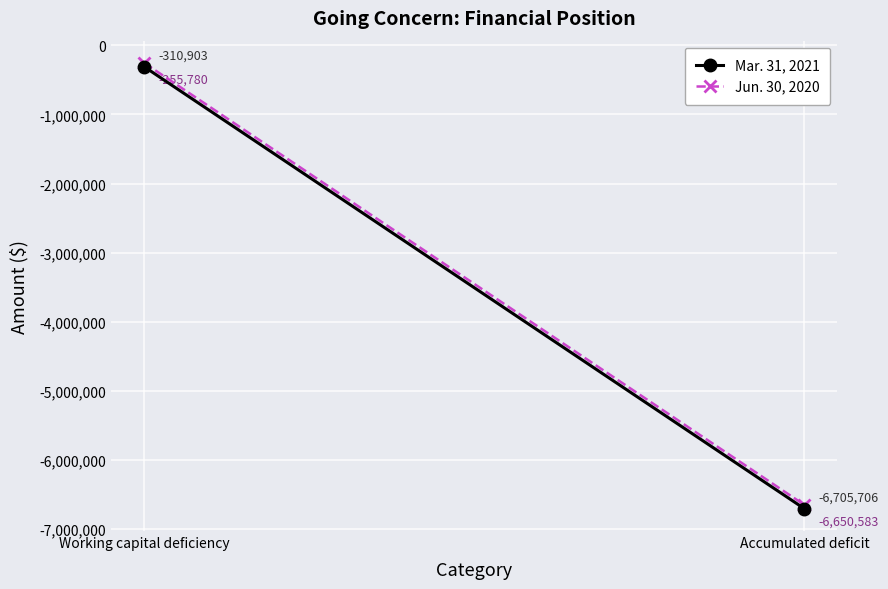

What is the sum of the Mar. 31, 2021 values at Accumulated deficit and Working capital deficiency?

-7016609